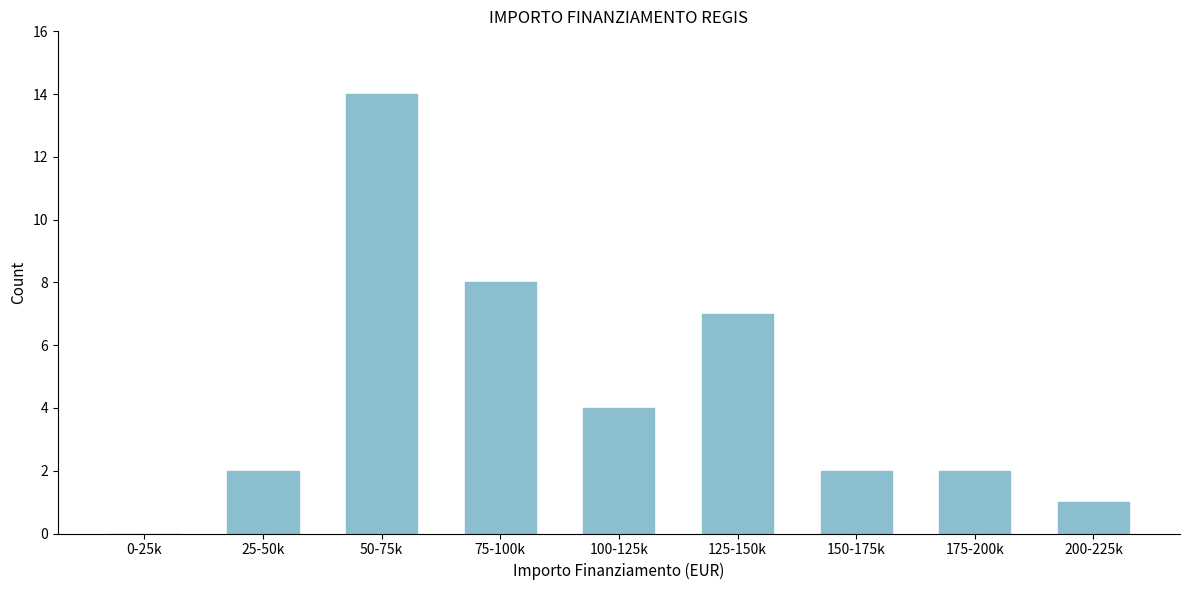

Reading right to left, what are all the values shown in this chart?

200-225k=1	175-200k=2	150-175k=2	125-150k=7	100-125k=4	75-100k=8	50-75k=14	25-50k=2	0-25k=0